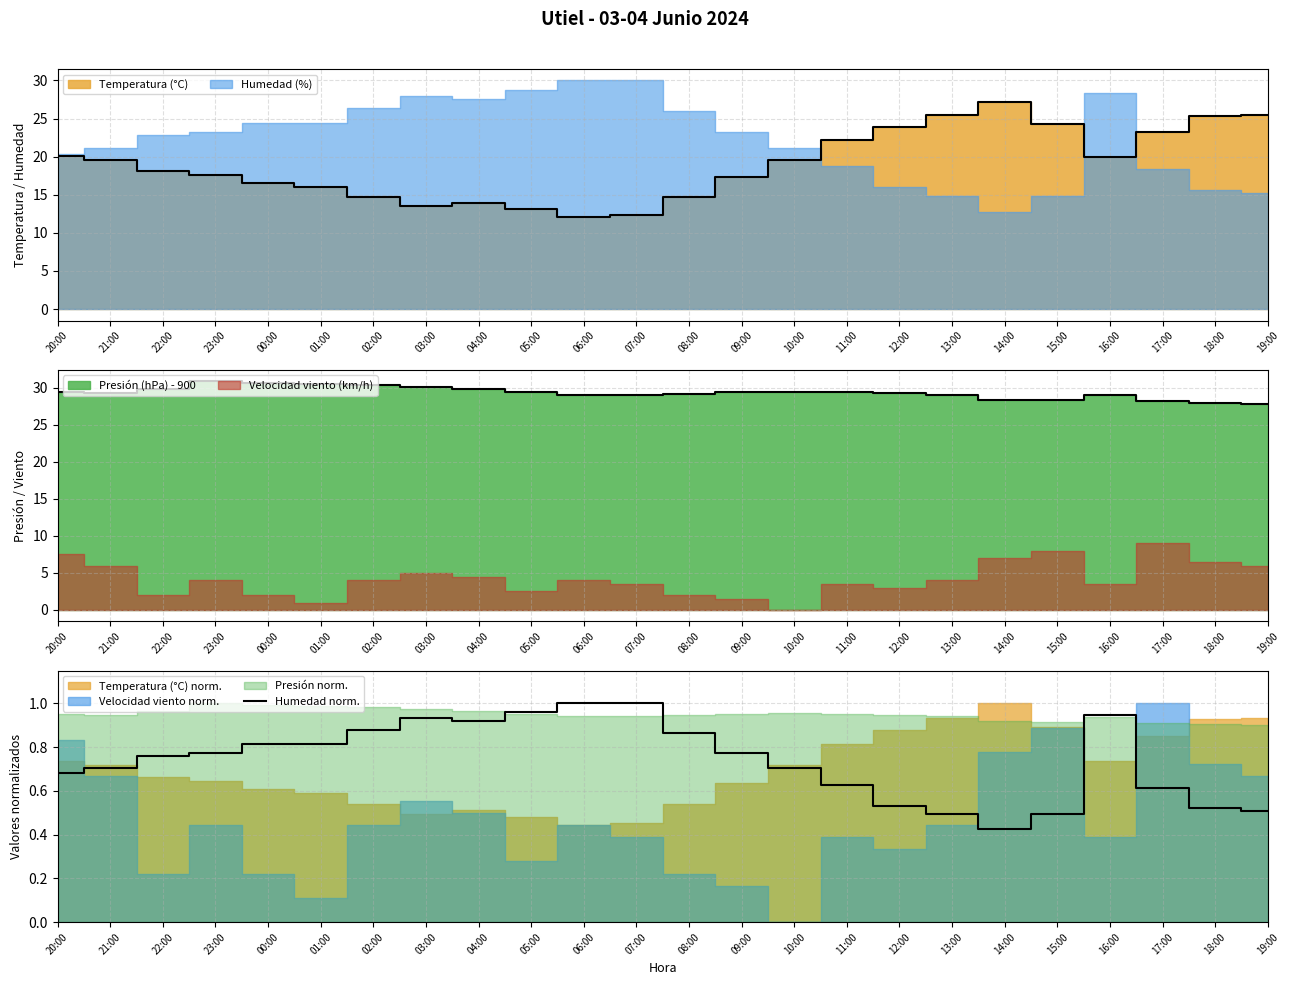

Reading left to right, list all the values displayed in this chart.

20:00=0.7	21:00=0.7	22:00=0.8	23:00=0.8	00:00=0.8	01:00=0.8	02:00=0.9	03:00=0.9	04:00=0.9	05:00=1.0	06:00=1.0	07:00=1.0	08:00=0.9	09:00=0.8	10:00=0.7	11:00=0.6	12:00=0.5	13:00=0.5	14:00=0.4	15:00=0.5	16:00=0.9	17:00=0.6	18:00=0.5	19:00=0.5